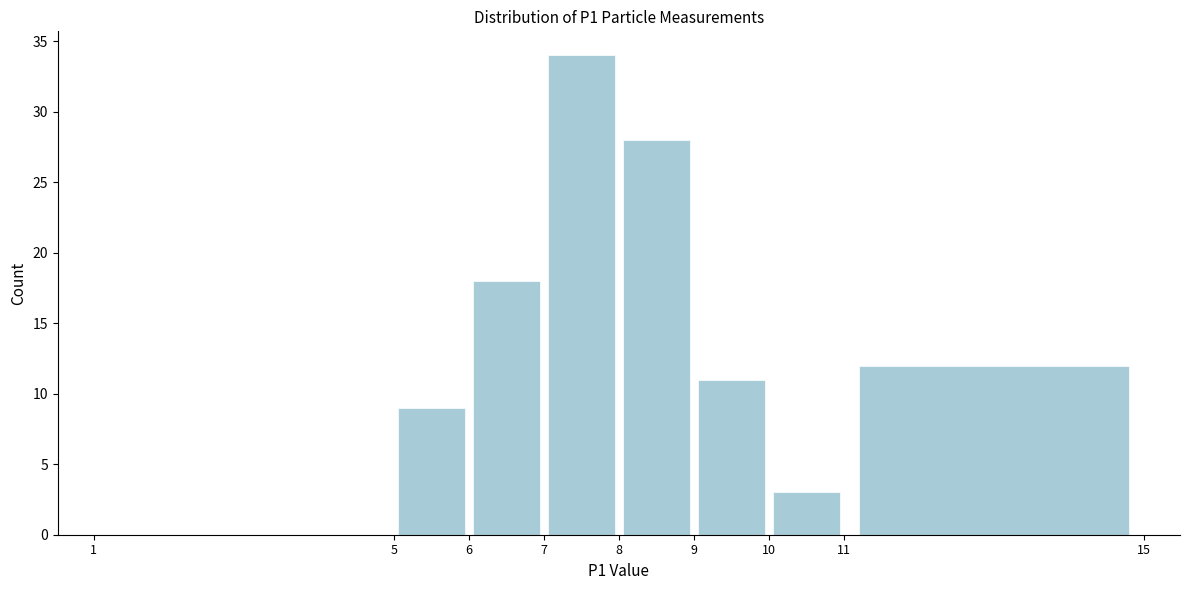

Which range on the x-axis has the tallest bar?

7 to 8